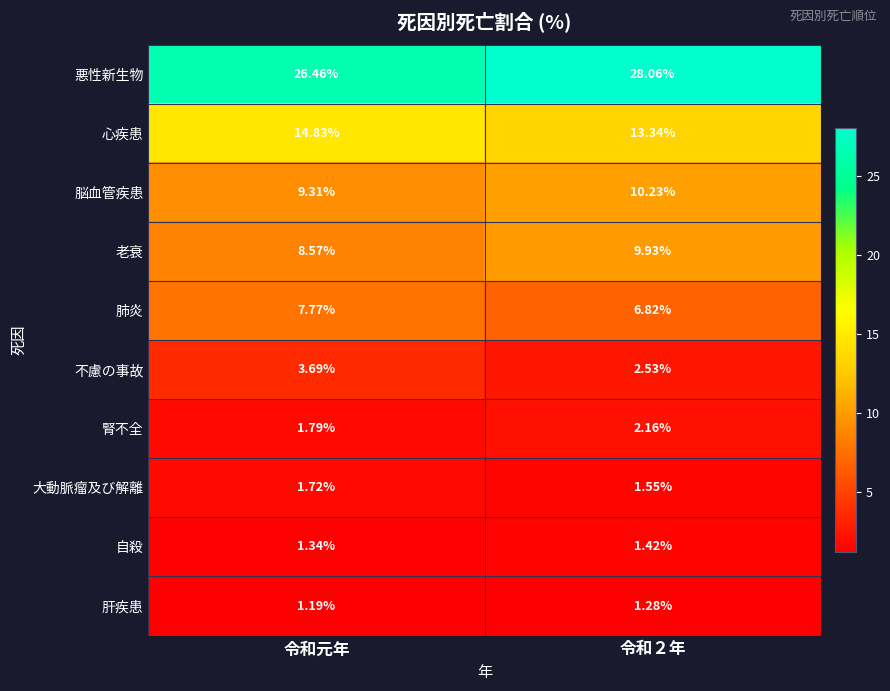

Which series has the largest range (max minus min)?

悪性新生物